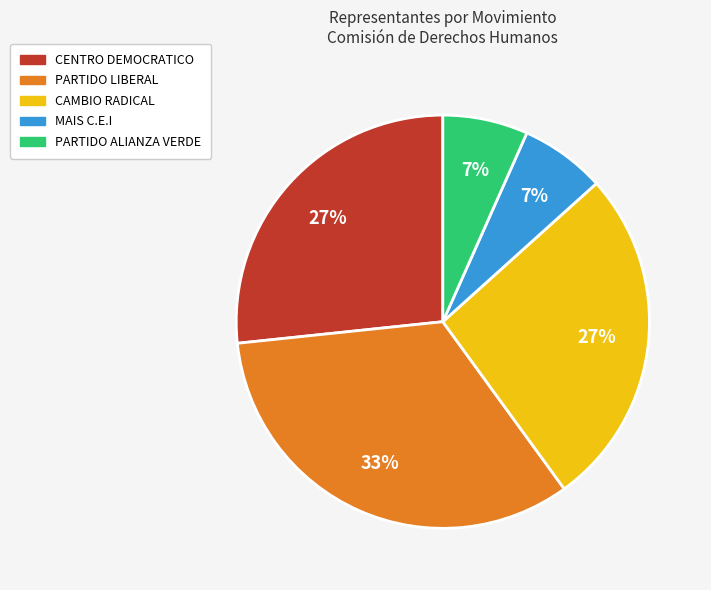

Does any single category account for the majority?

No